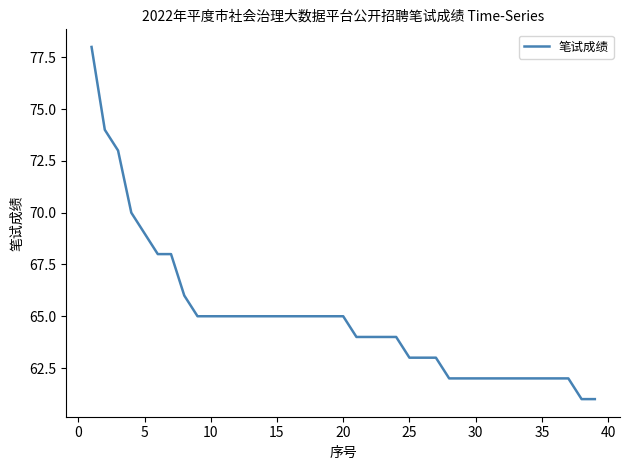

What is the maximum value shown in the chart?

78